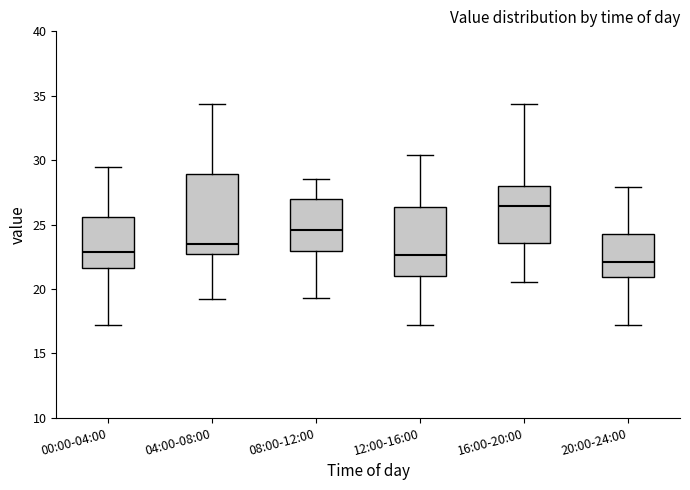

Comparing the boxes themselves (not the whiskers), which one is the tallest?

04:00-08:00